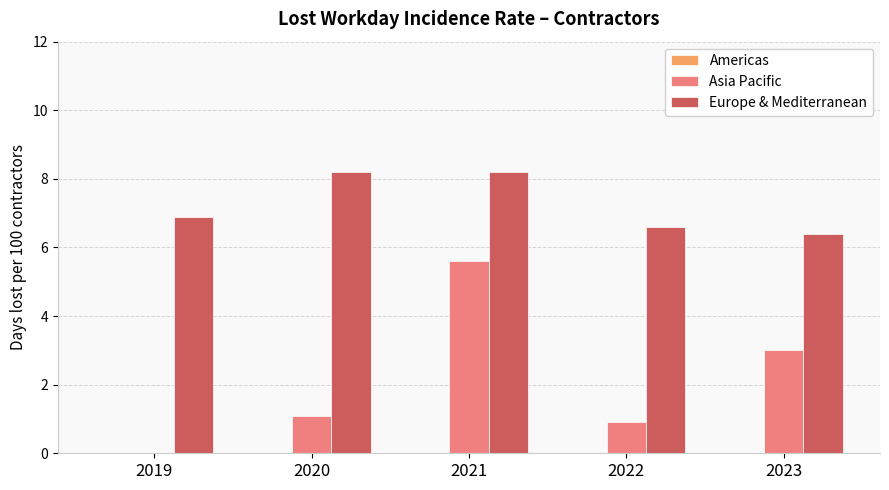

Which series changed the most between 2021 and 2023?

Asia Pacific